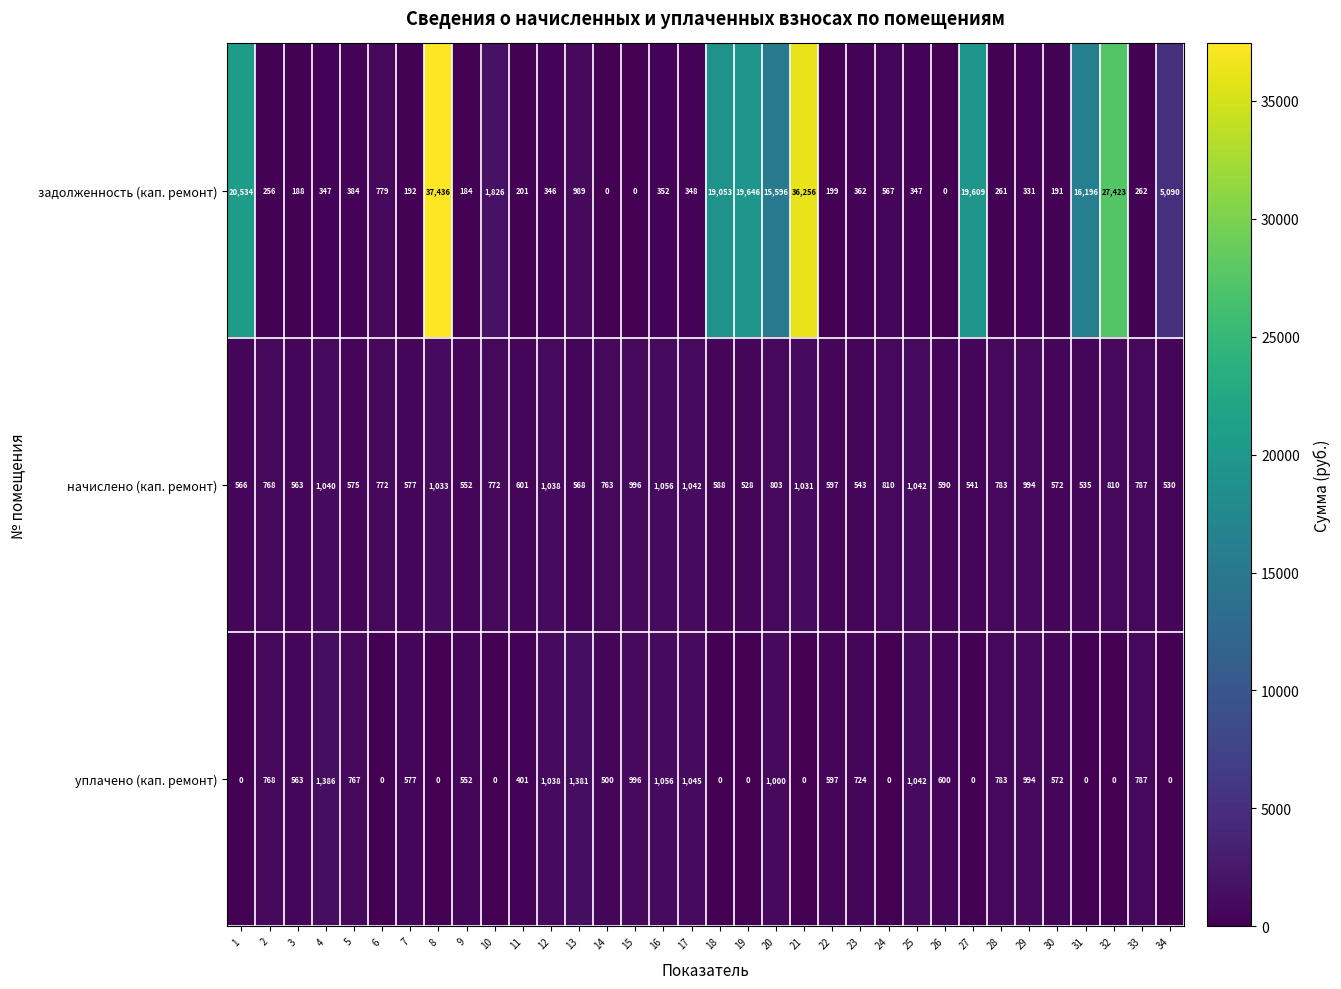

True or false: уплачено (кап. ремонт) has a value of 577 at 7.

True